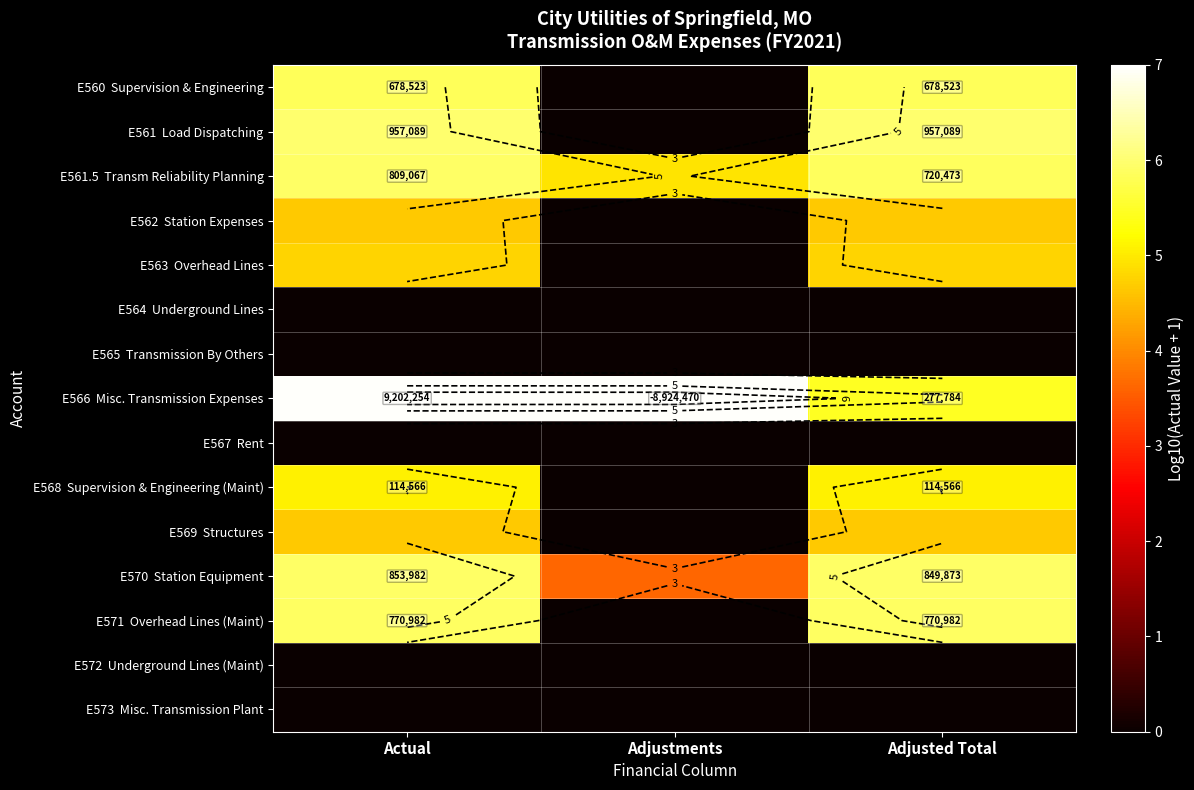

Is the value of E563 Overhead Lines at Adjustments greater than the value of E569 Structures at Adjusted Total?

No